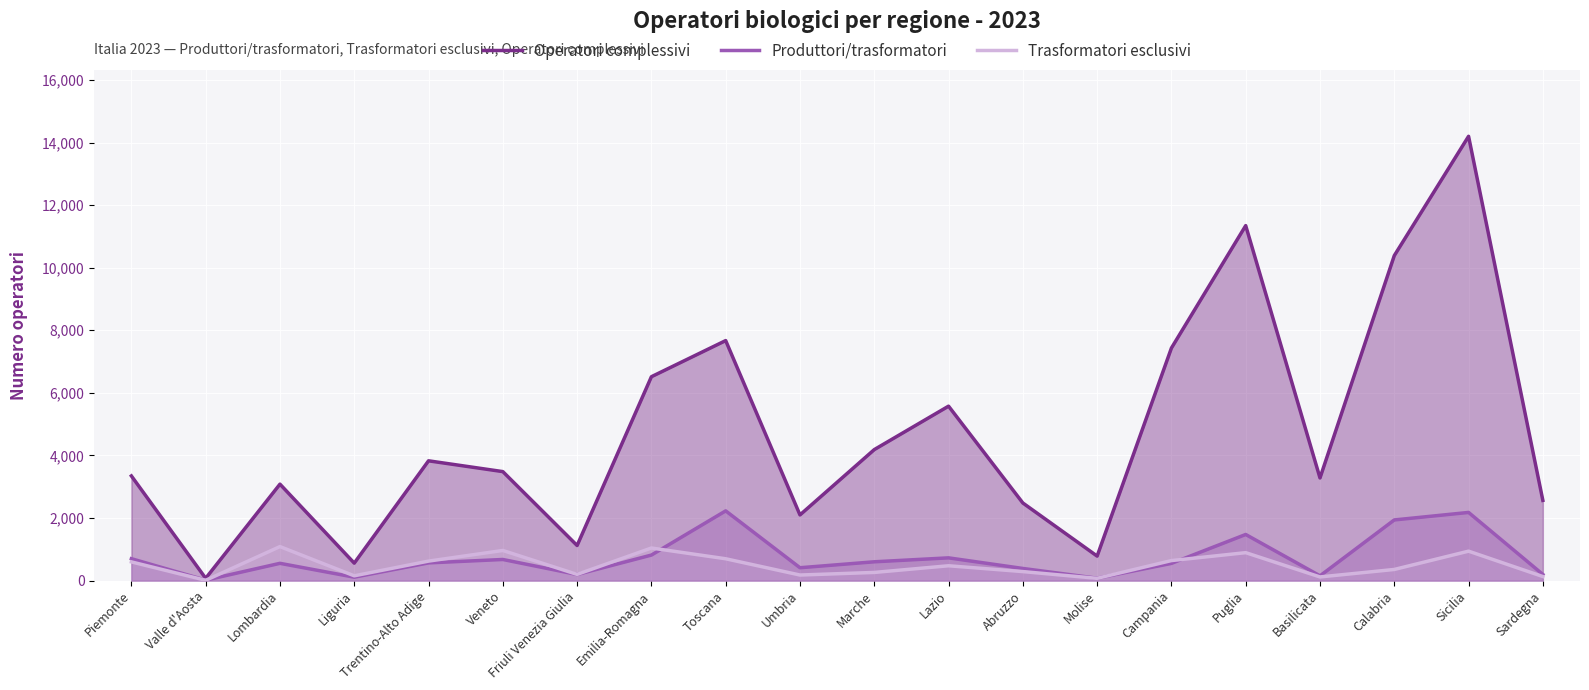

True or false: Produttori/trasformatori has more than 2 points higher than both neighbors.

True